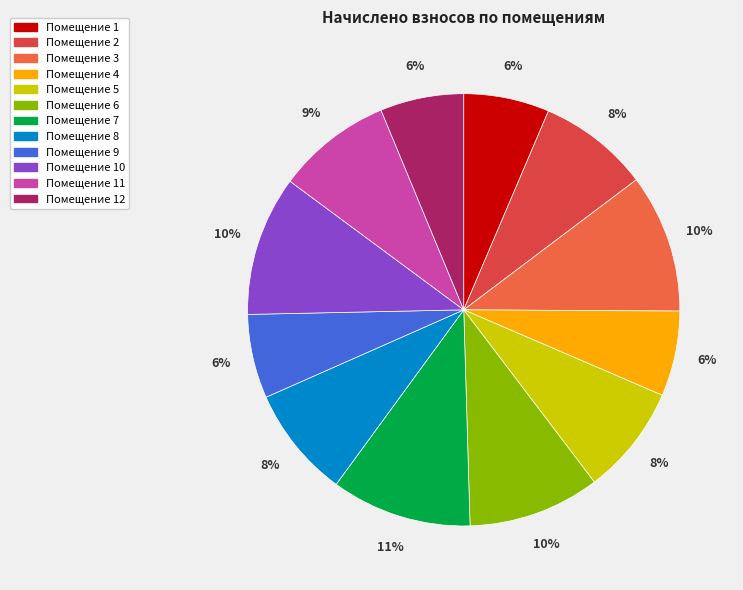

How many slices are in this pie chart?

12